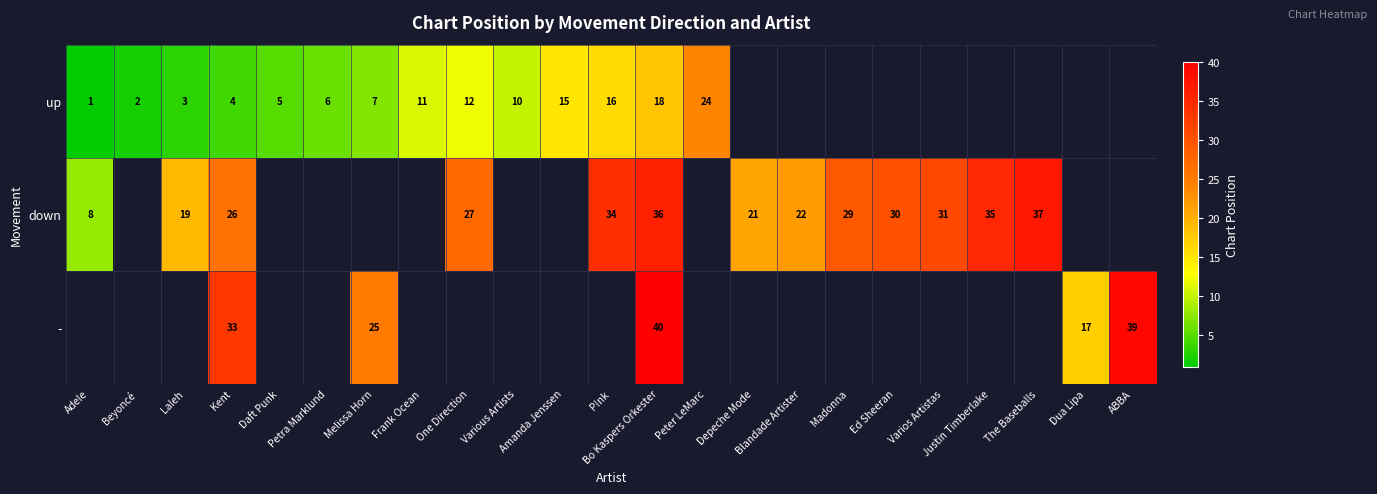

Which has a higher value, Petra Marklund or Ed Sheeran?

Ed Sheeran